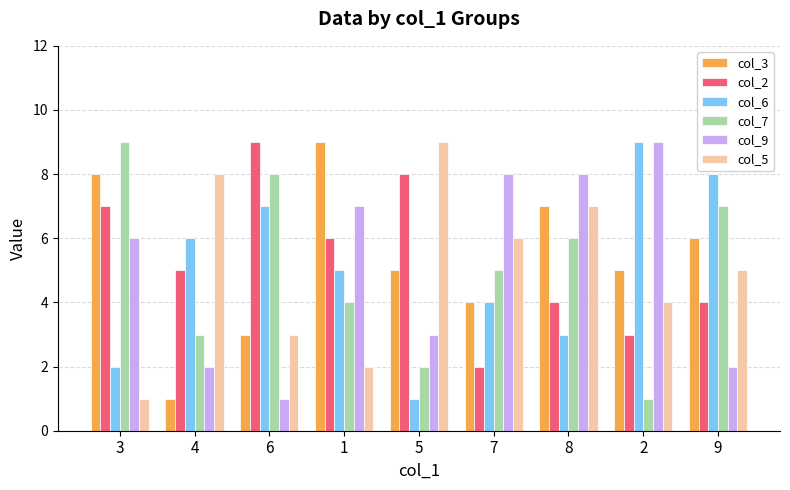

Between 1 and 7, which series saw the biggest shift?

col_3